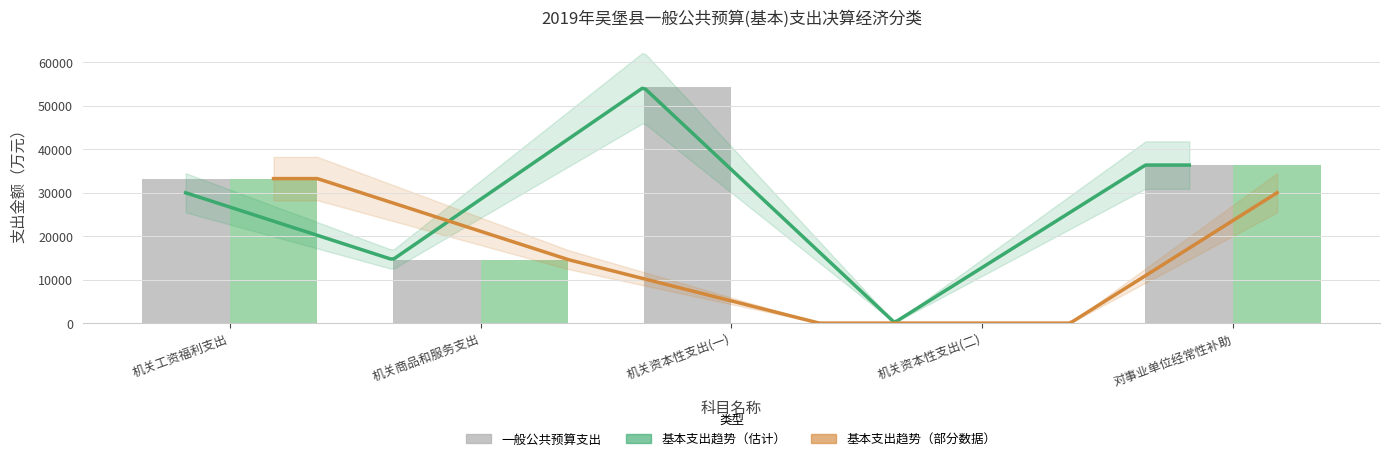

At which category does the chart reach its peak across all series?

机关资本性支出(一)